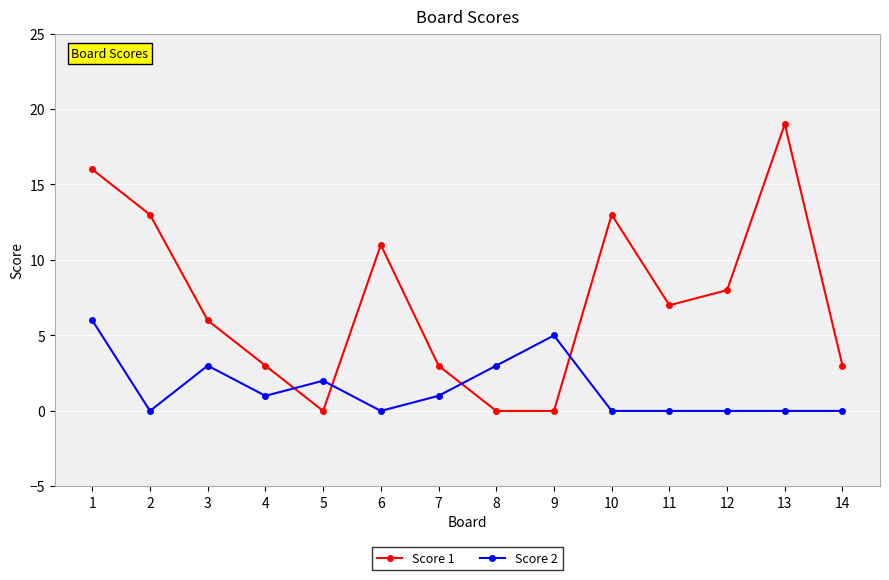

Which series has the largest range (max minus min)?

Score 1